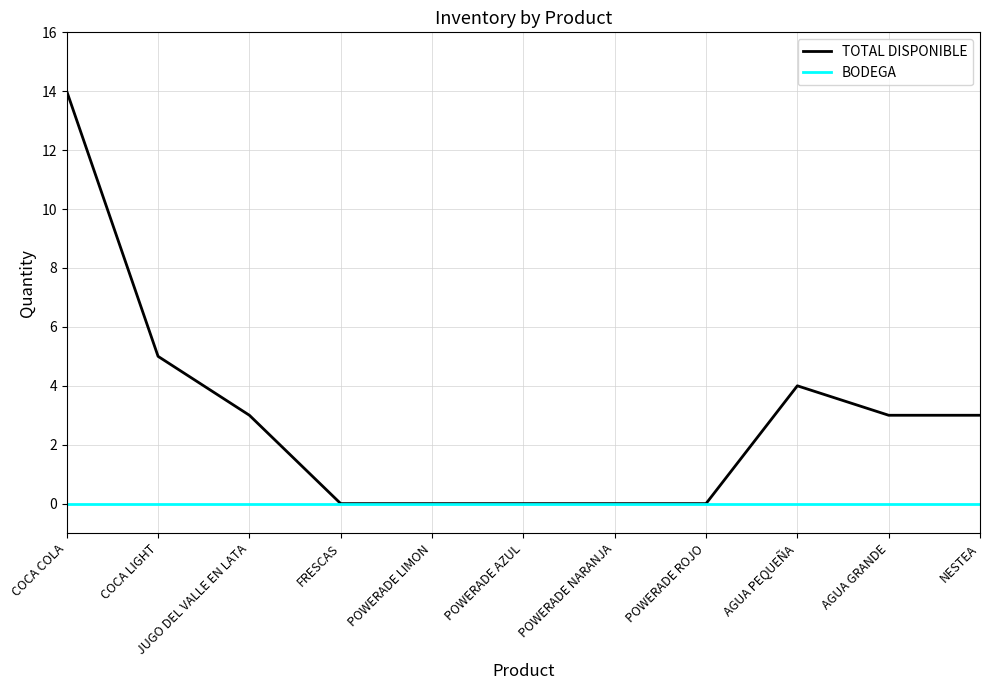

What position from the right is POWERADE LIMON?

7